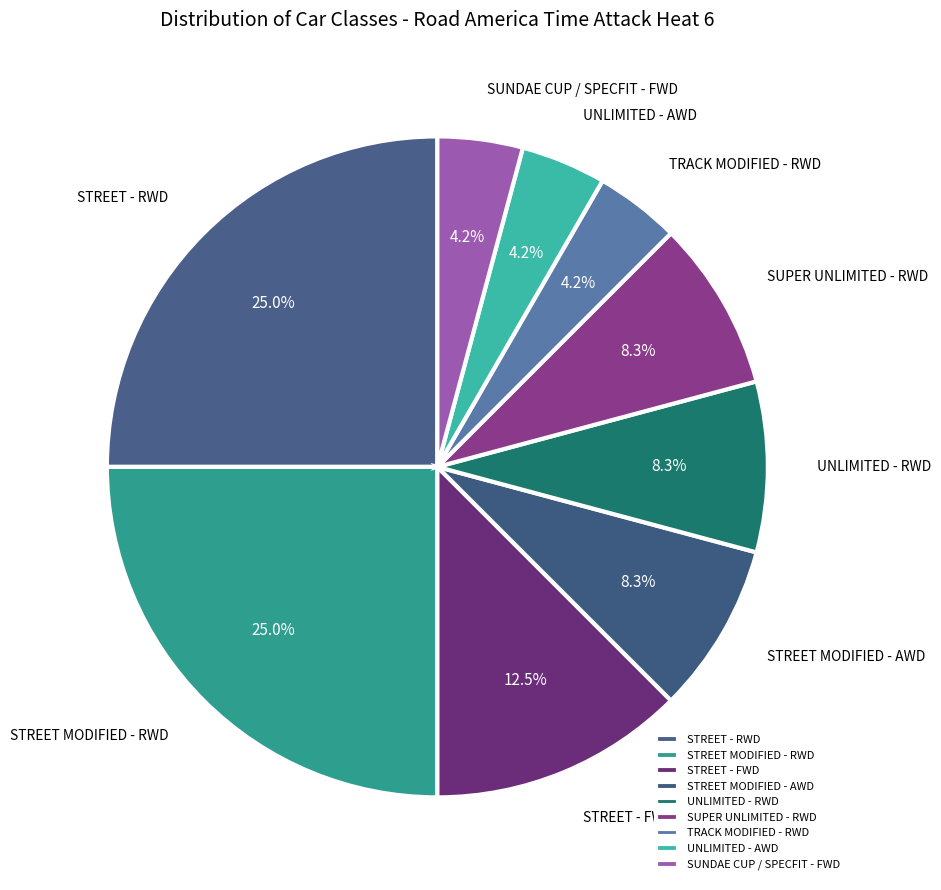

Is the sum of SUPER UNLIMITED - RWD and TRACK MODIFIED - RWD greater than half?

No